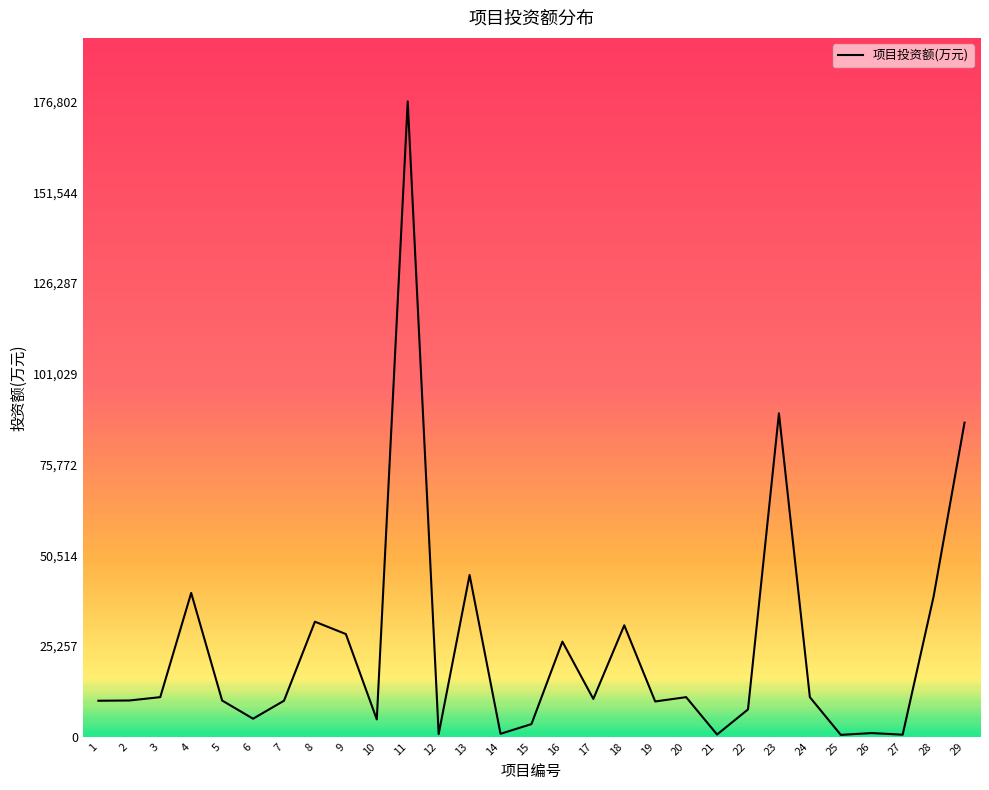

What is the change in value from 4 to 24?

-29011.4